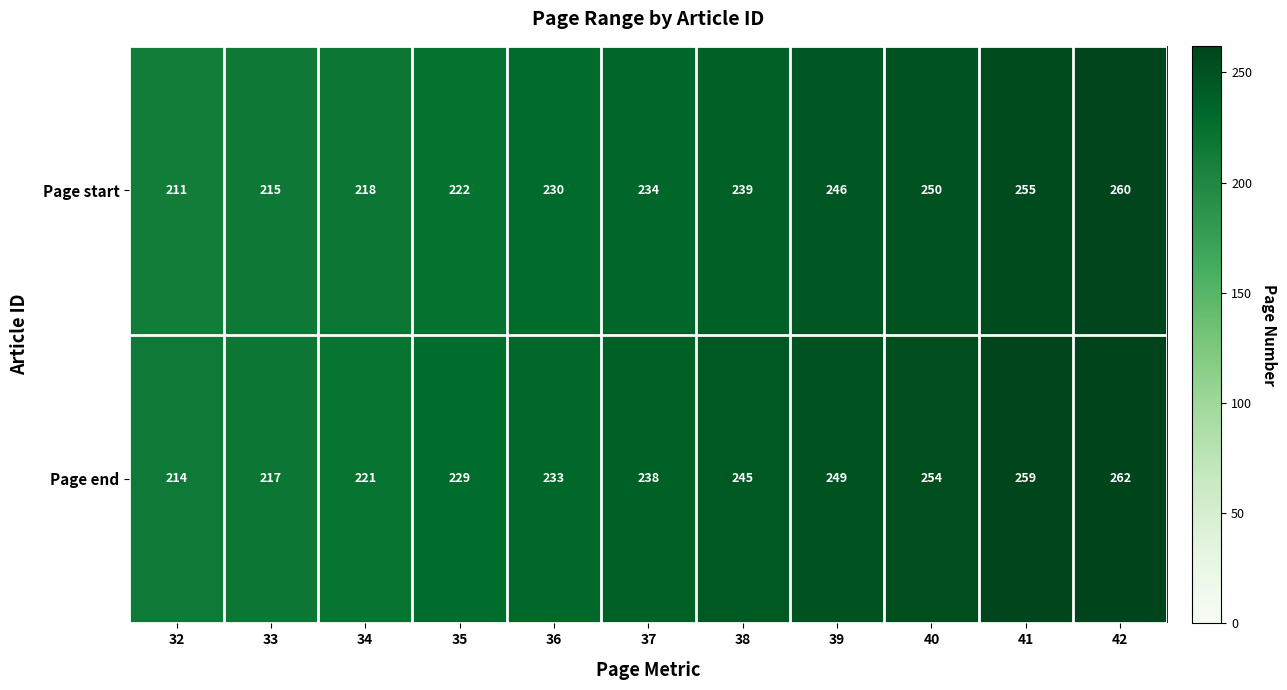

Rank the series by their average value, from lowest to highest.

Page start, Page end